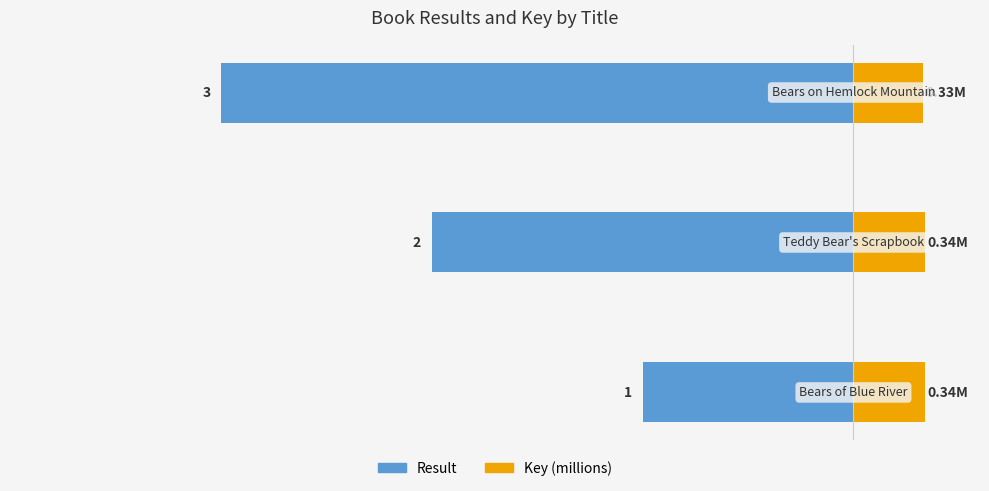

What are all the series names shown in the legend?

Result, Key (millions)